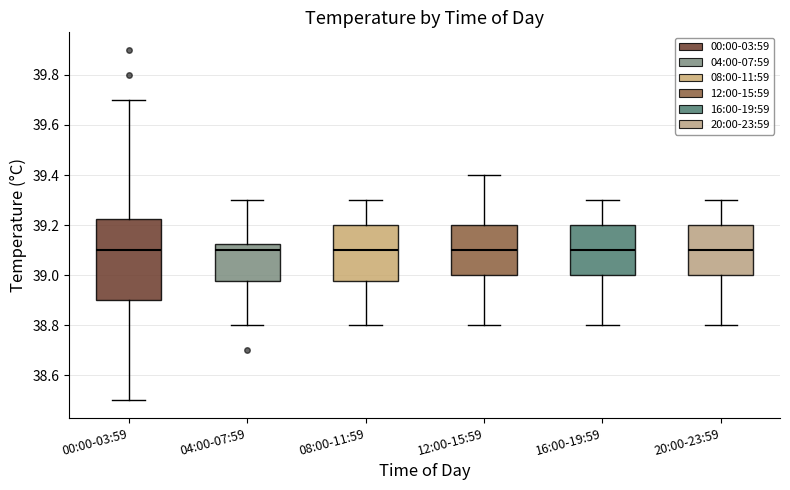

Where does the upper whisker of the box for 08:00-11:59 end on the y-axis? The values are not printed on the chart, so give them approximately, as read against the axis.

39.30